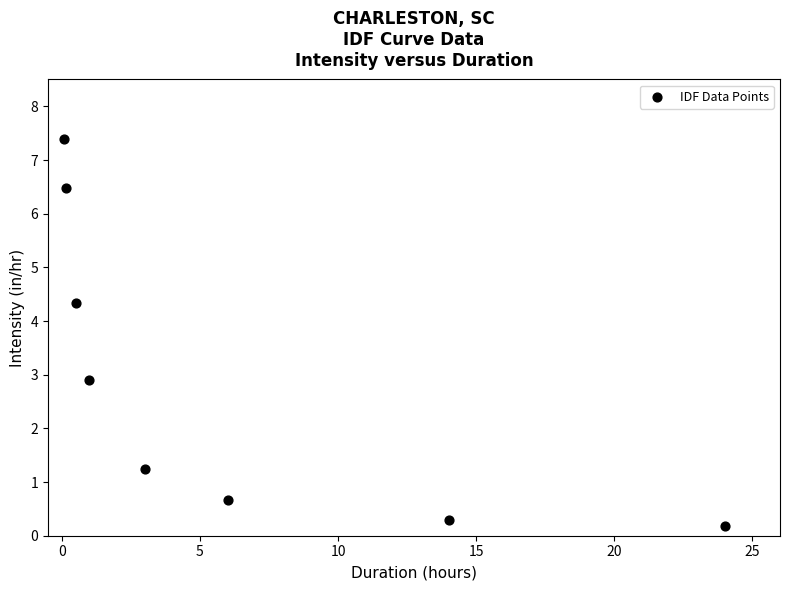

What is the average Y value?

2.9